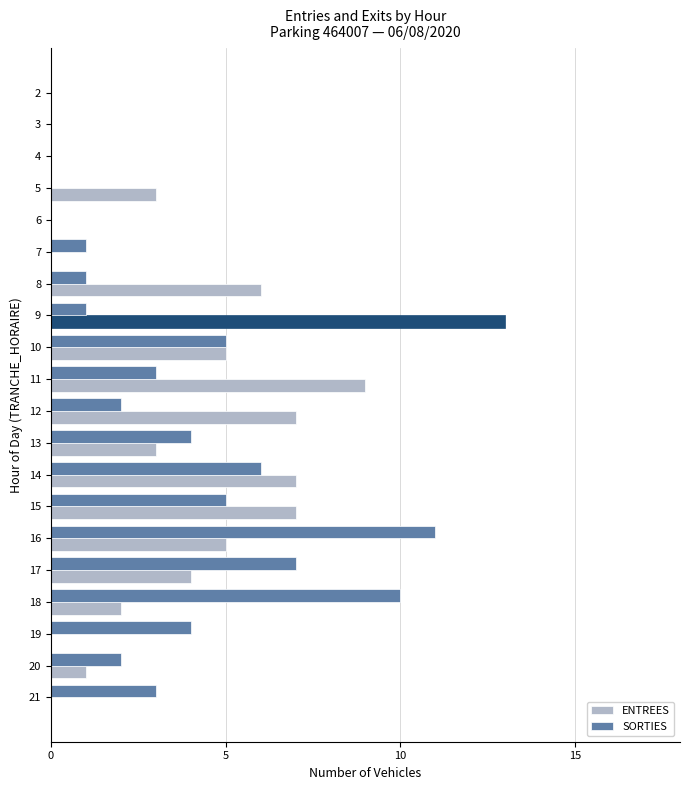

How many data points does each series have?

20